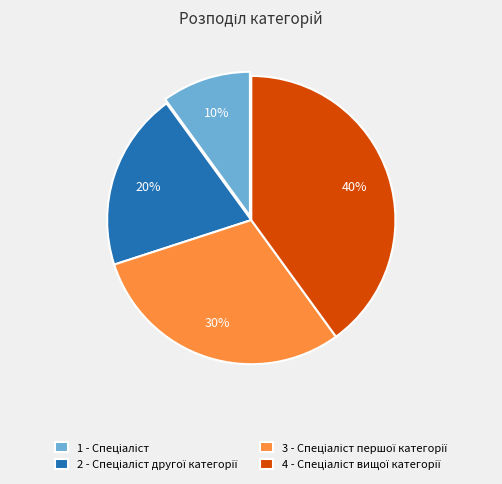

Does any single category account for the majority?

No